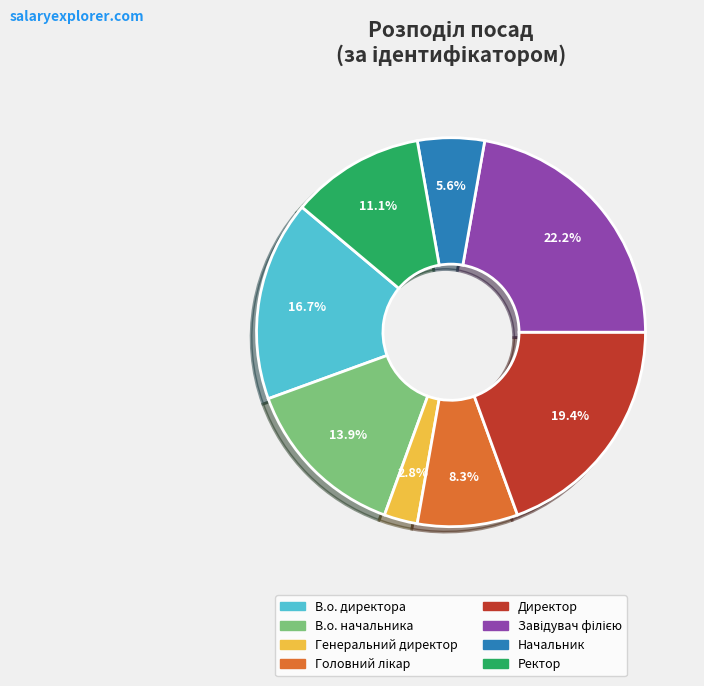

Does В.о. директора represent more than half of the total?

No